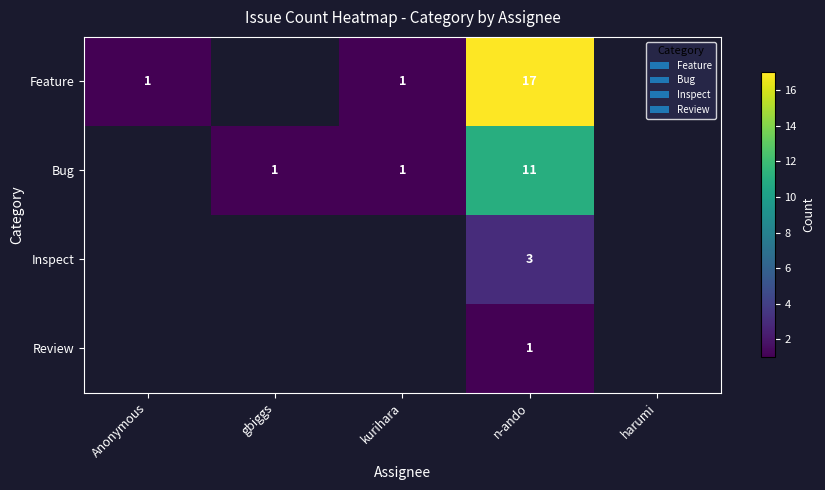

At which category does the chart reach its minimum across all series?

Anonymous